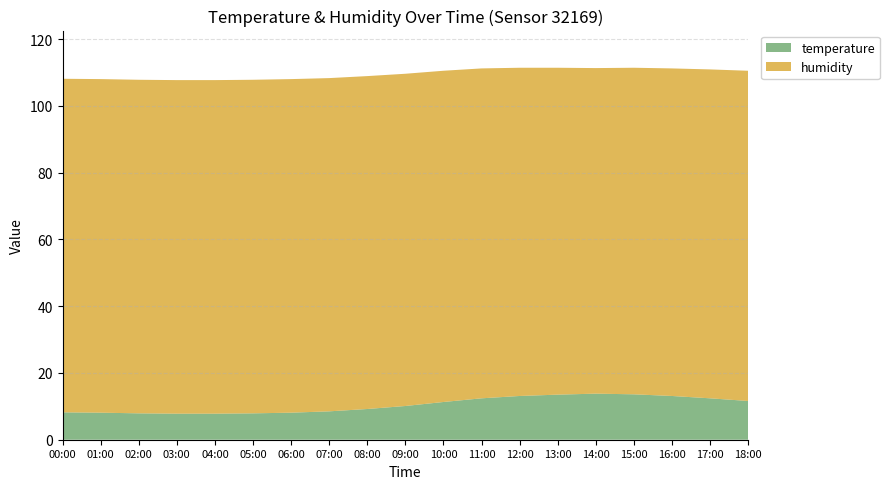

Reading right to left, what are all the values shown in this chart?

temperature: 18:00=11.6	17:00=12.4	16:00=13.1	15:00=13.6	14:00=13.8	13:00=13.5	12:00=13.1	11:00=12.4	10:00=11.3	09:00=10.1	08:00=9.2	07:00=8.5	06:00=8.1	05:00=7.9	04:00=7.8	03:00=7.8	02:00=7.9	01:00=8.1	00:00=8.2
humidity: 18:00=98.9	17:00=98.5	16:00=98.1	15:00=97.8	14:00=97.5	13:00=97.9	12:00=98.3	11:00=98.8	10:00=99.2	09:00=99.5	08:00=99.7	07:00=99.8	06:00=99.9	05:00=99.9	04:00=99.9	03:00=99.9	02:00=99.9	01:00=99.9	00:00=99.9